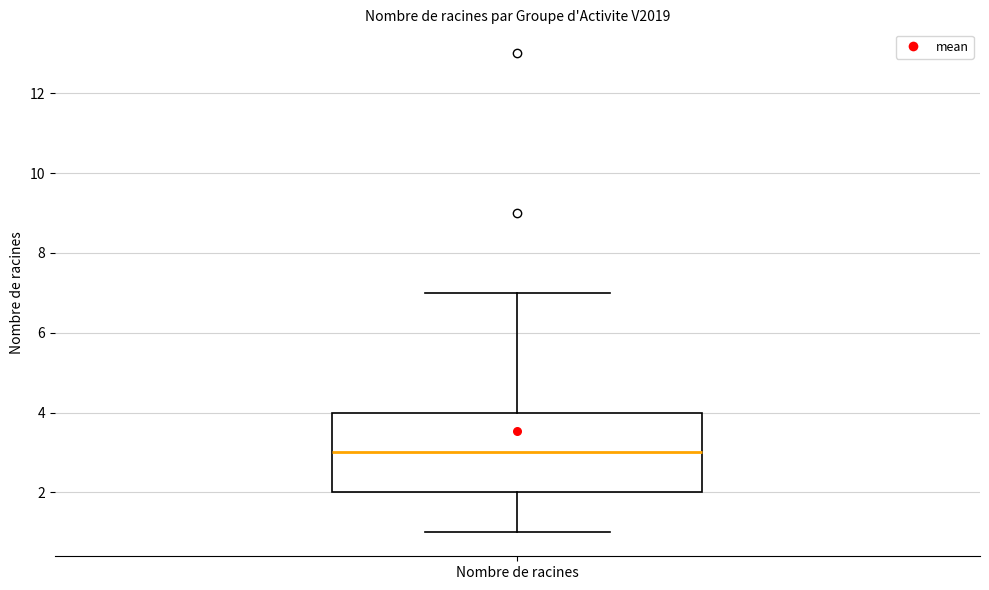

Read this box plot against the y-axis: the position of the median line, the range covered by the box, and the ends of both whiskers. The values are not printed on the chart, so give them approximately, as read against the axis.

median 3, box 2 to 4, whiskers 1 to 7